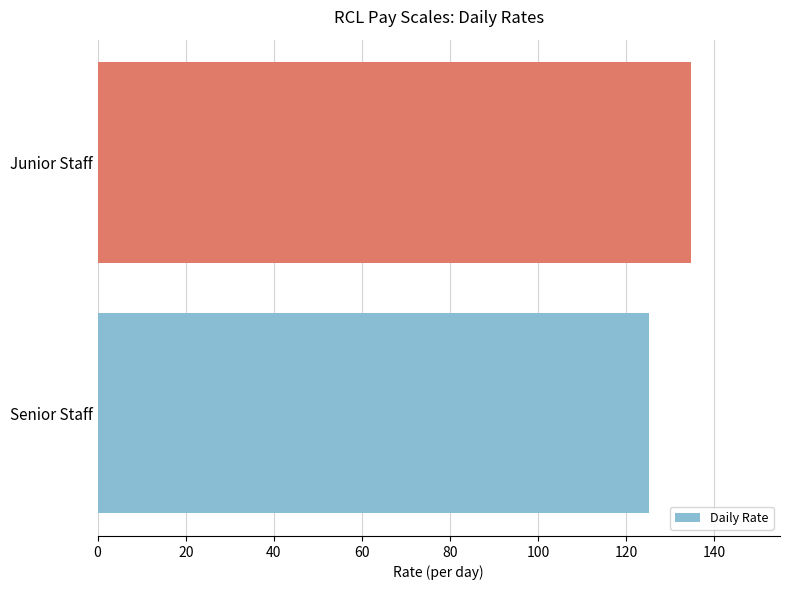

Approximately how many times larger is the value at Junior Staff compared to Senior Staff?

1.1